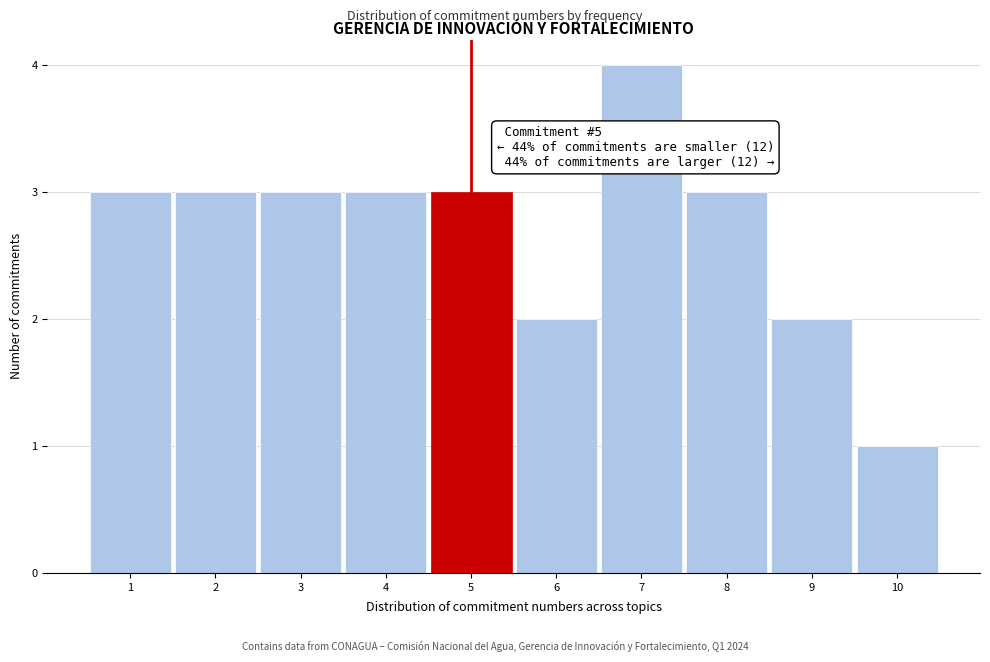

Which range on the x-axis has the tallest bar?

6.5 to 7.5